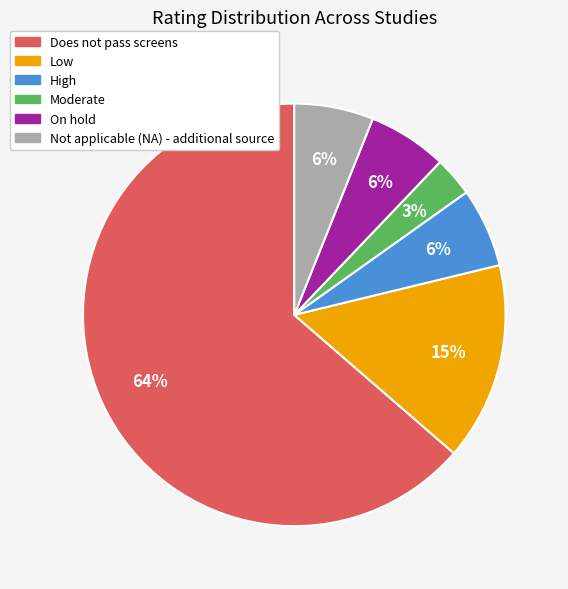

How many slices are in this pie chart?

6